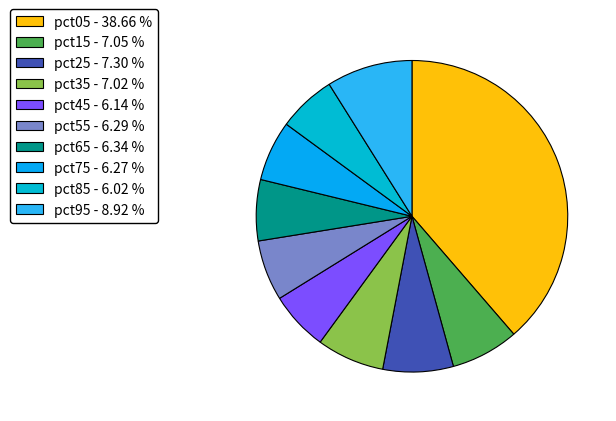

What is the largest slice in the pie chart?

pct05